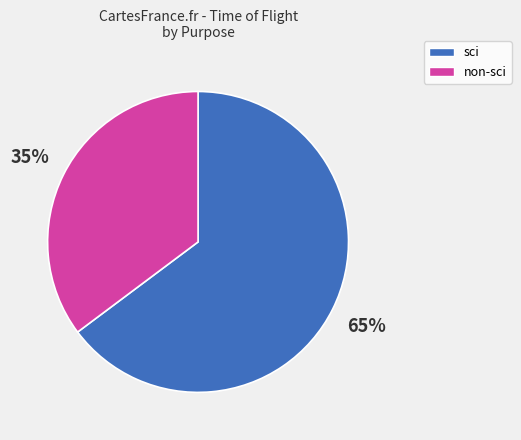

Is there a majority slice in this chart?

Yes